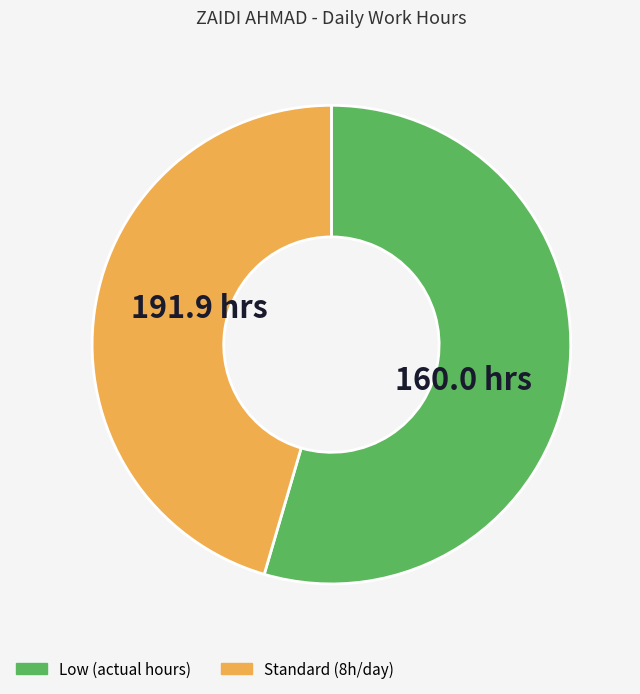

Is there a majority slice in this chart?

Yes